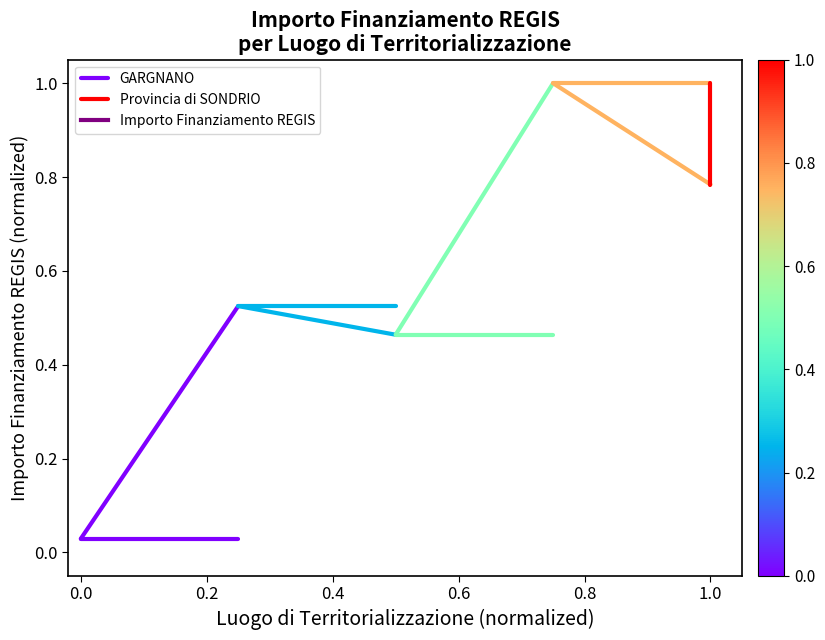

Rank the series at 0.0 from highest to lowest value.

Provincia di SONDRIO, GARGNANO